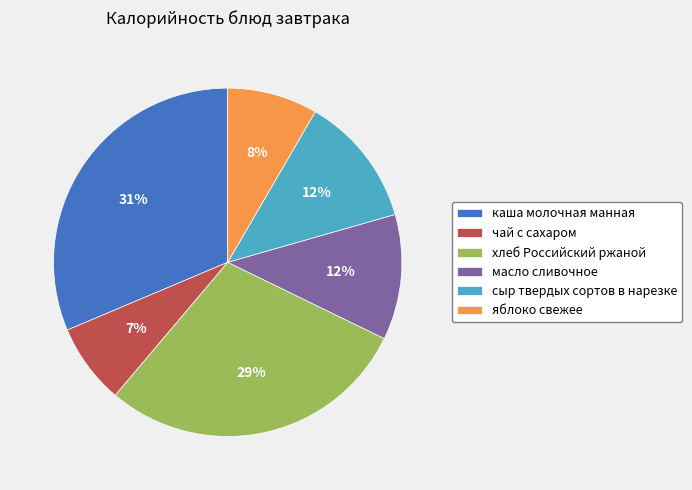

To the nearest percent, what portion does сыр твердых сортов в нарезке represent?

12%